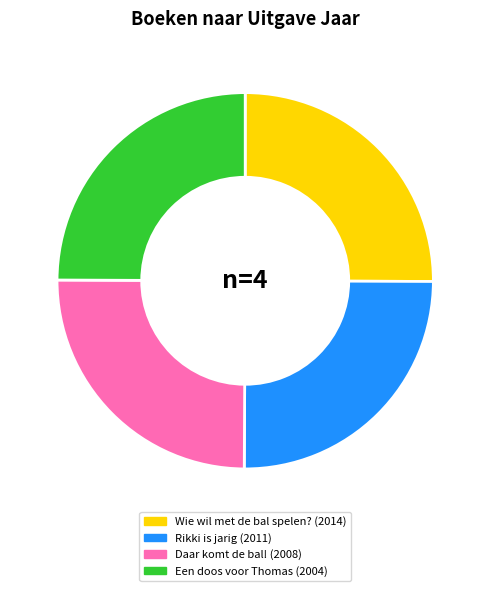

Does any single category account for the majority?

No